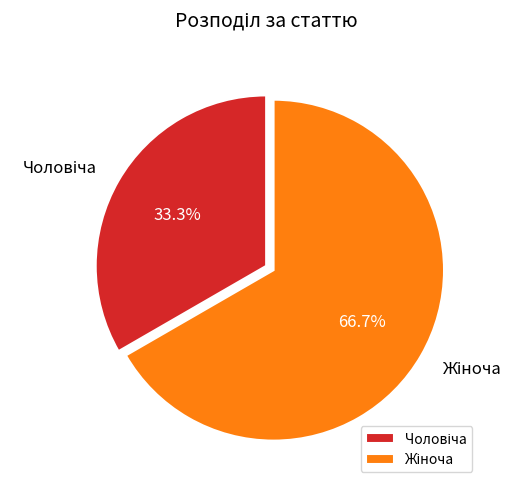

How many segments does this pie chart have?

2